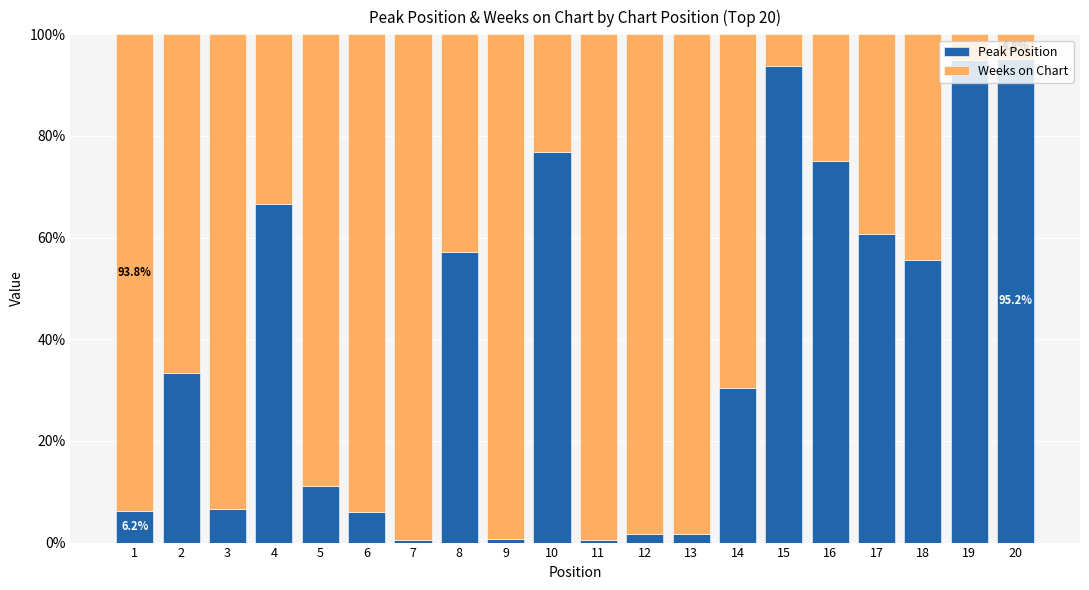

What are all the series names shown in the legend?

Peak Position, Weeks on Chart